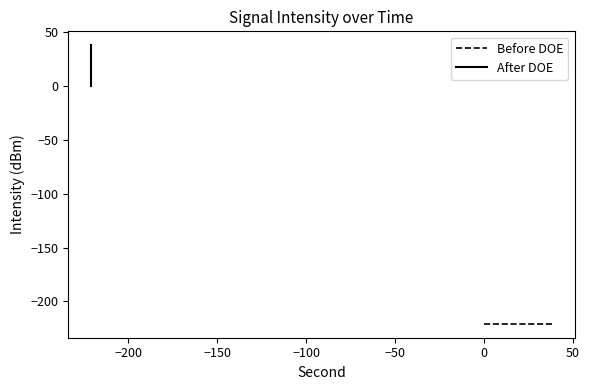

True or false: Before DOE and After DOE intersect in this chart.

False